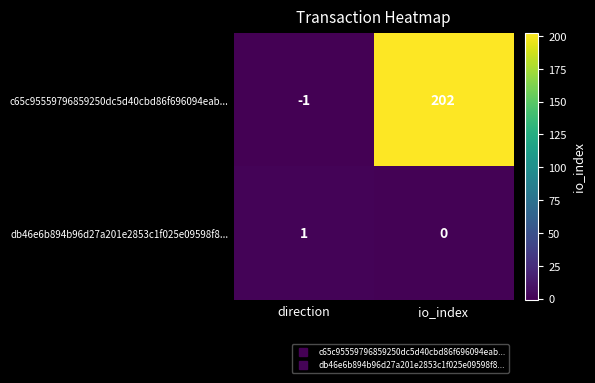

The value of db46e6b894b96d27a201e2853c1f025e09598f8... at direction is 1. True or false?

True